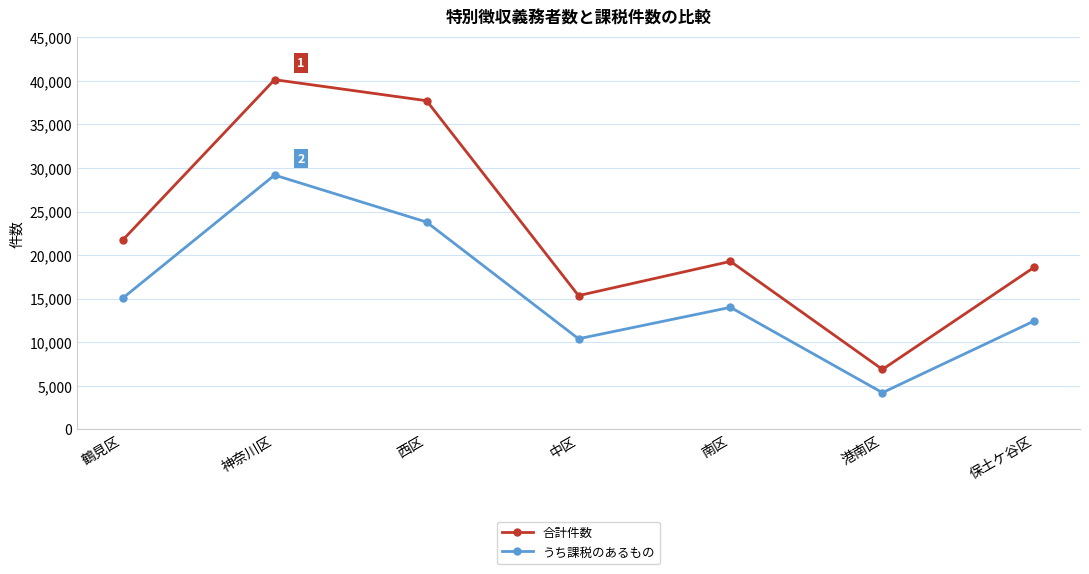

The value of 合計件数 at 鶴見区 is 36978. True or false?

False